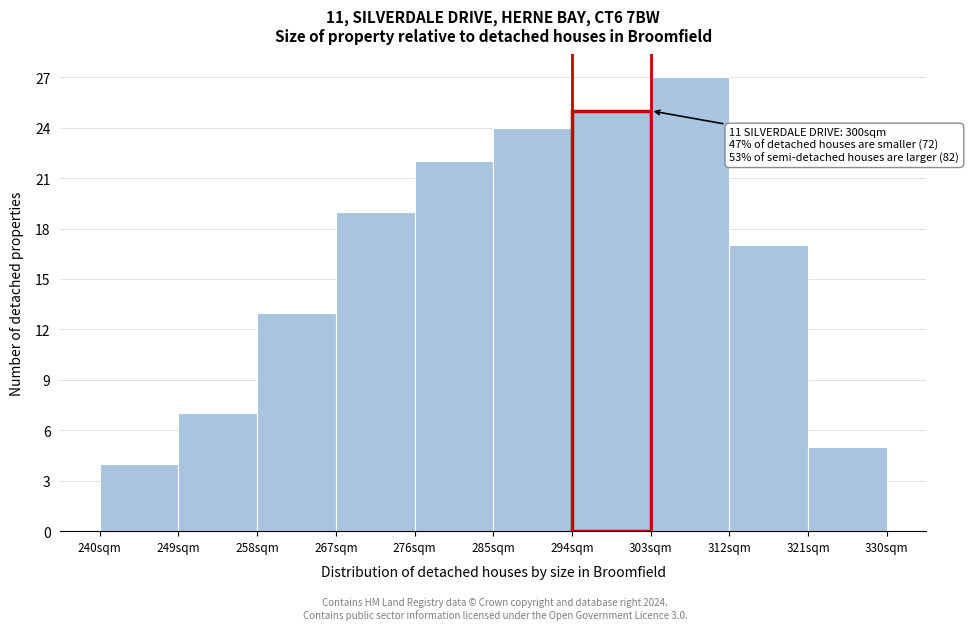

Over which range of the x-axis is the bar tallest?

303 to 312